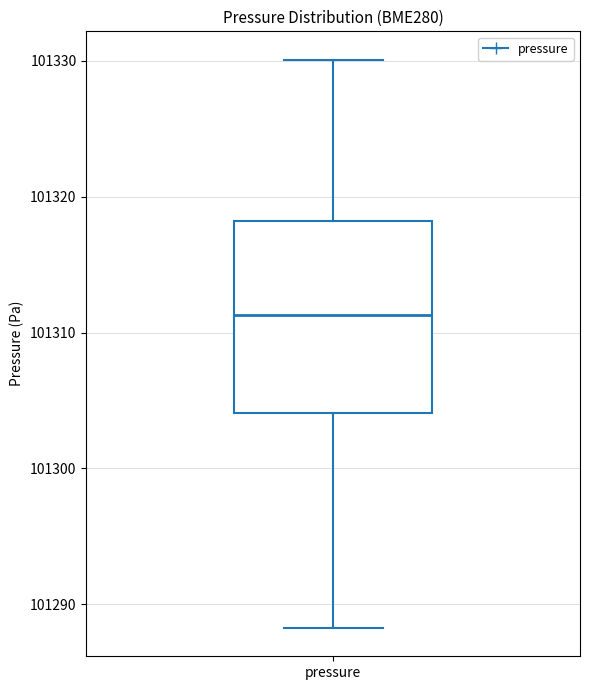

Read this box plot against the y-axis: the position of the median line, the range covered by the box, and the ends of both whiskers. The values are not printed on the chart, so give them approximately, as read against the axis.

median 101311, box 101304 to 101318, whiskers 101288 to 101330